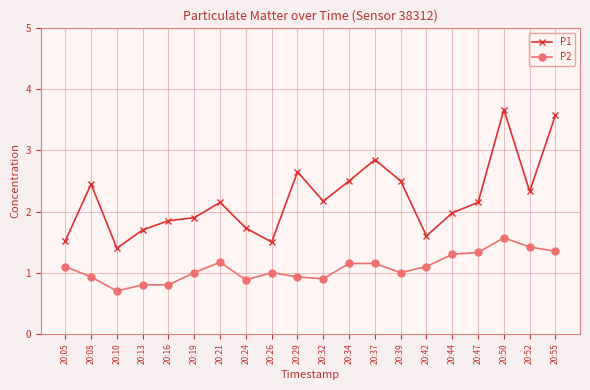

Is the value of P1 at 20:37 greater than the value of P2 at 20:42?

Yes